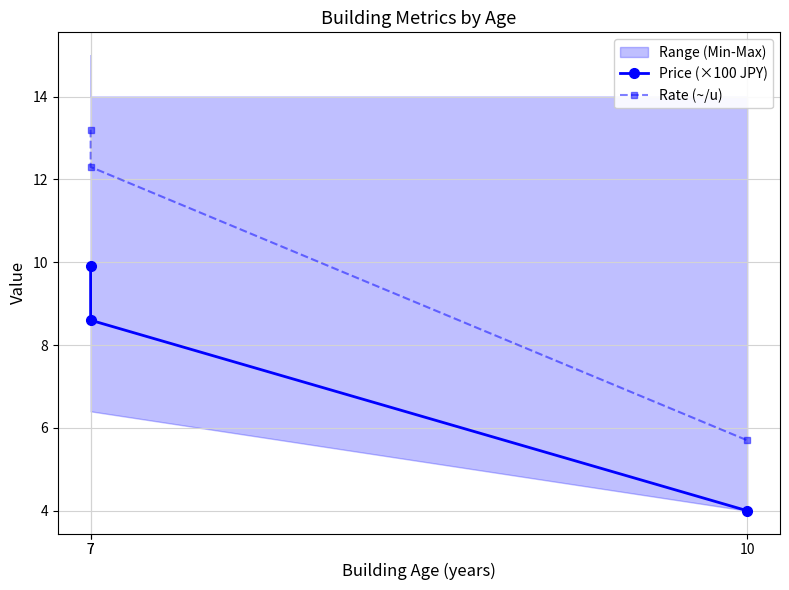

Reading left to right, extract all data points from this chart.

Price (×100 JPY): 9.9	8.6	4.0
Rate (~/u): 13.2	12.3	5.7